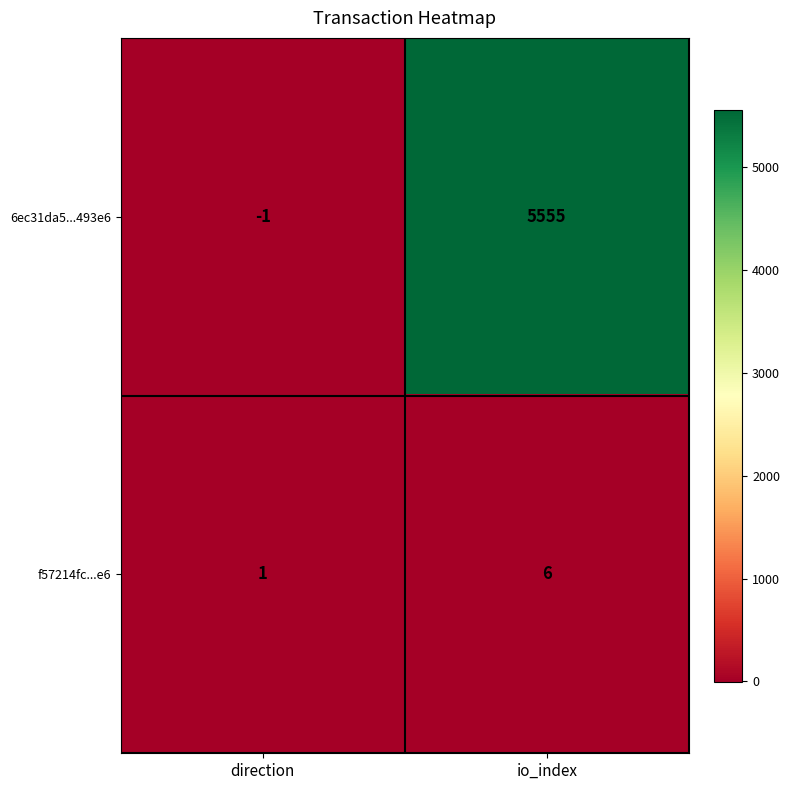

How many distinct data groups are displayed?

2